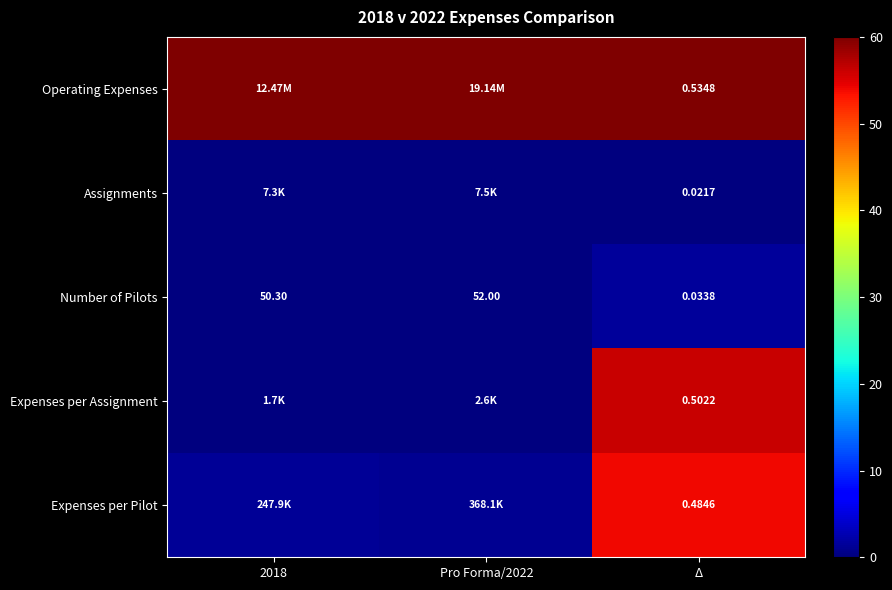

Is it true that Operating Expenses equals 24.5 at Δ?

False